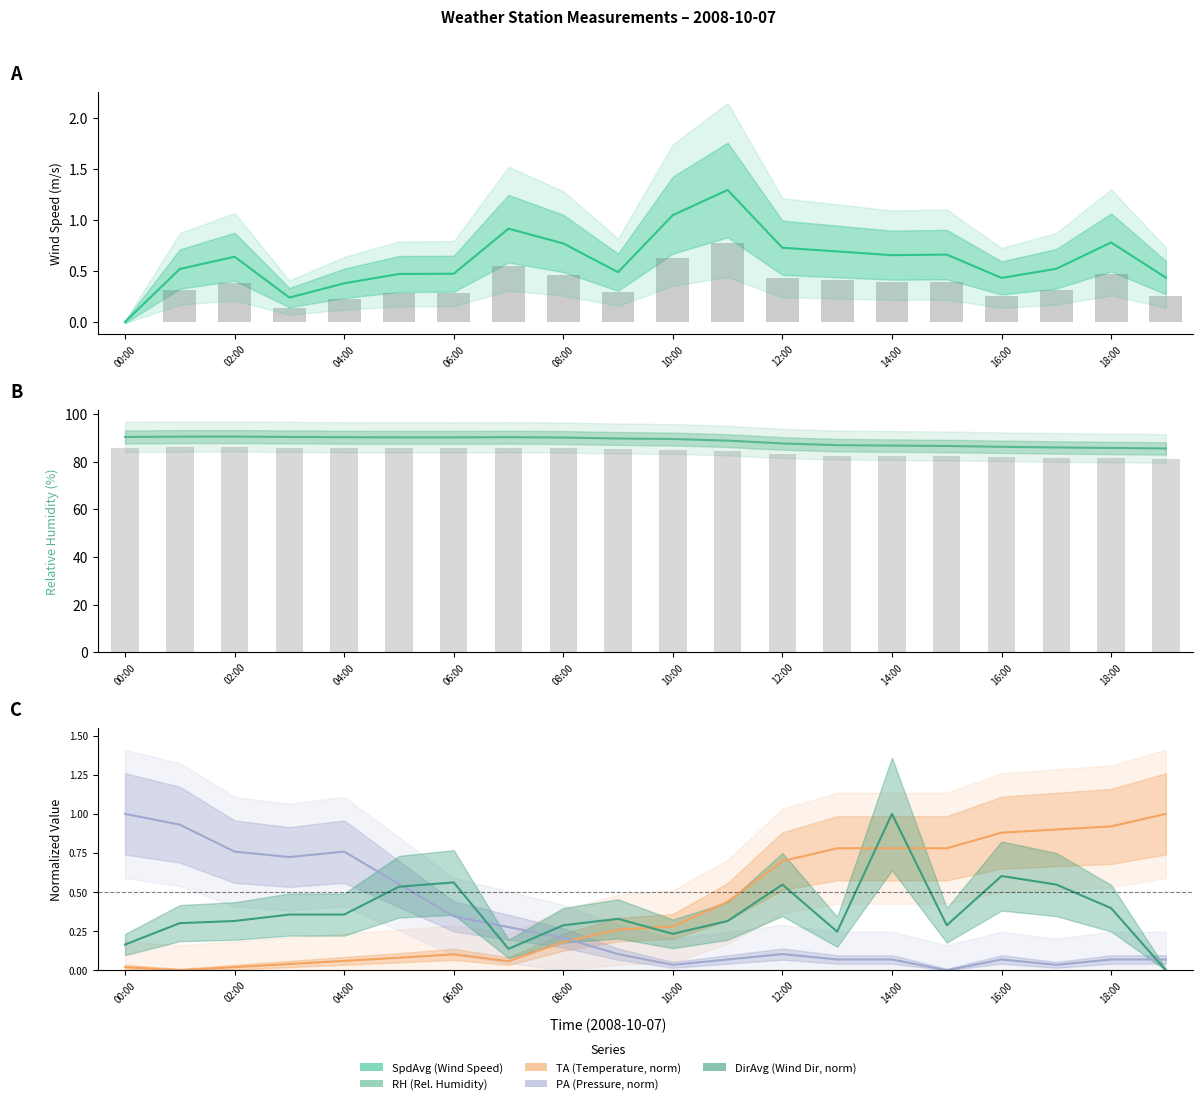

How many groups of bars are there?

20